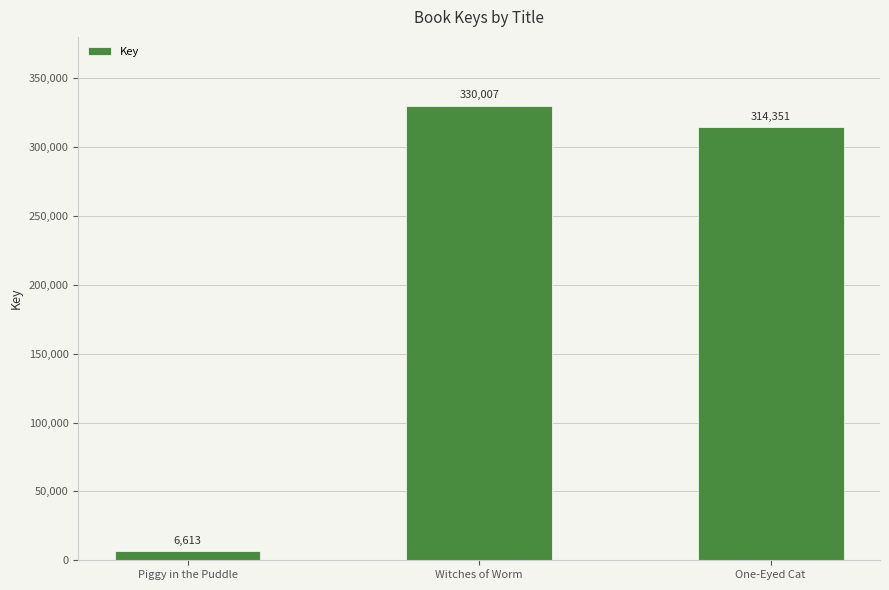

Which label corresponds to the largest value in the chart?

Witches of Worm